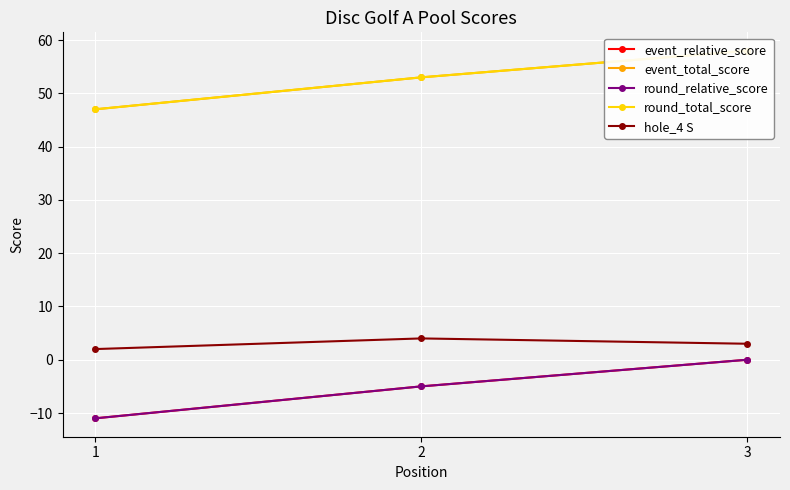

What is the difference between the event_relative_score values at 3 and 1?

11